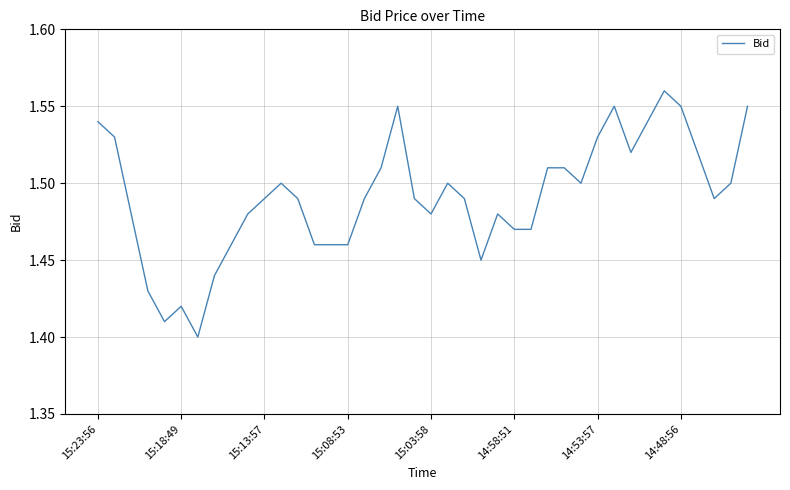

True or false: there are more than 2 points higher than both neighbors.

True